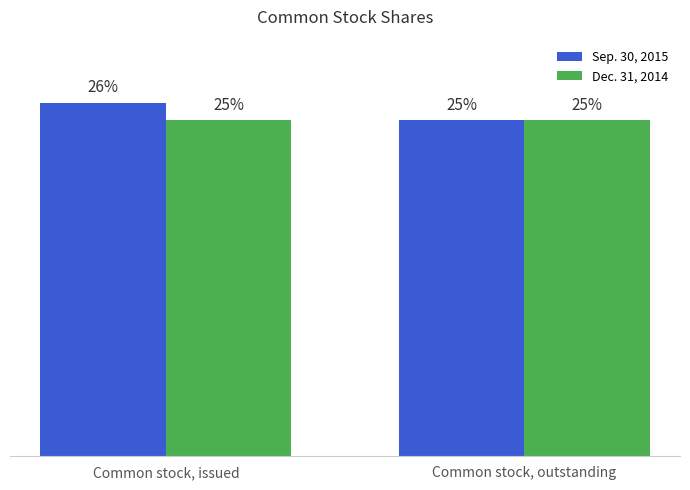

Is the value of Sep. 30, 2015 at Common stock, outstanding greater than the value of Dec. 31, 2014 at Common stock, issued?

No